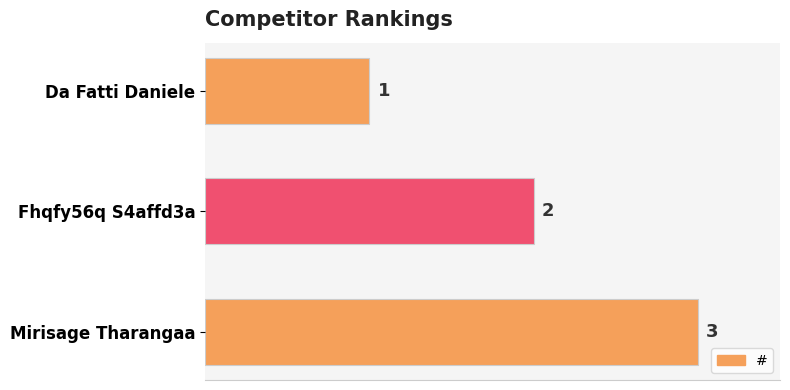

What position from the top is Mirisage Tharangaa?

3